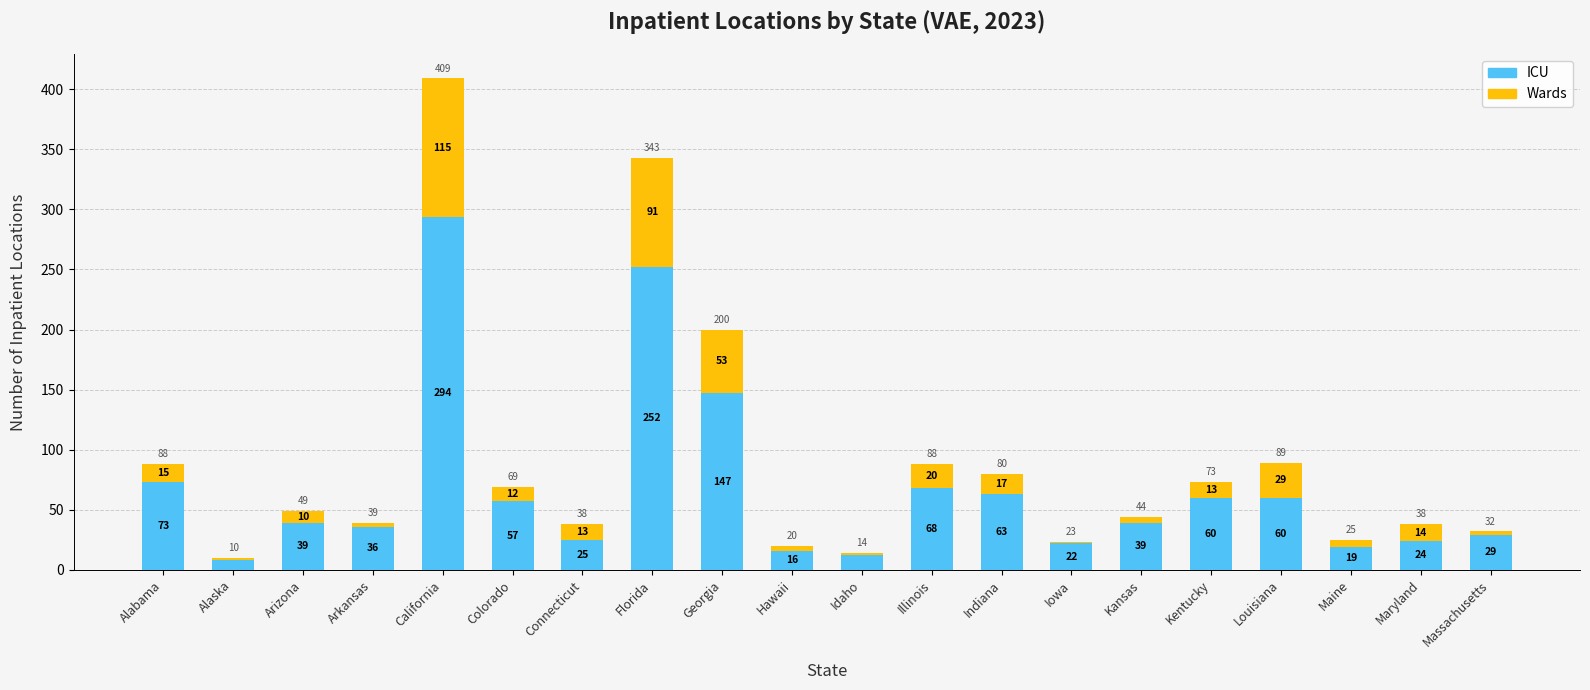

Does the chart contain stacked bars?

Yes